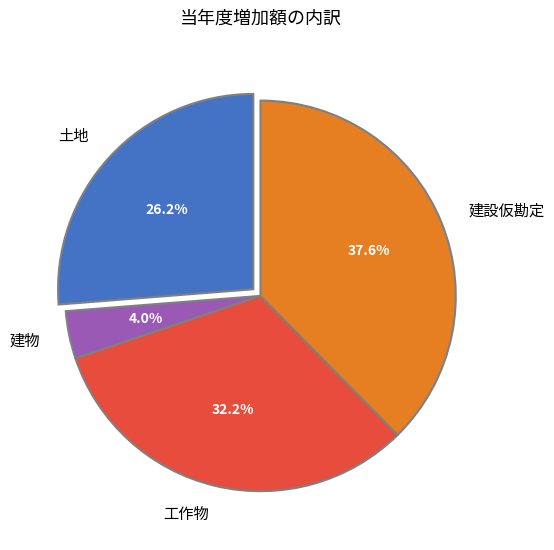

What is the ratio of the value at 工作物 to the value at 建物?

8.1